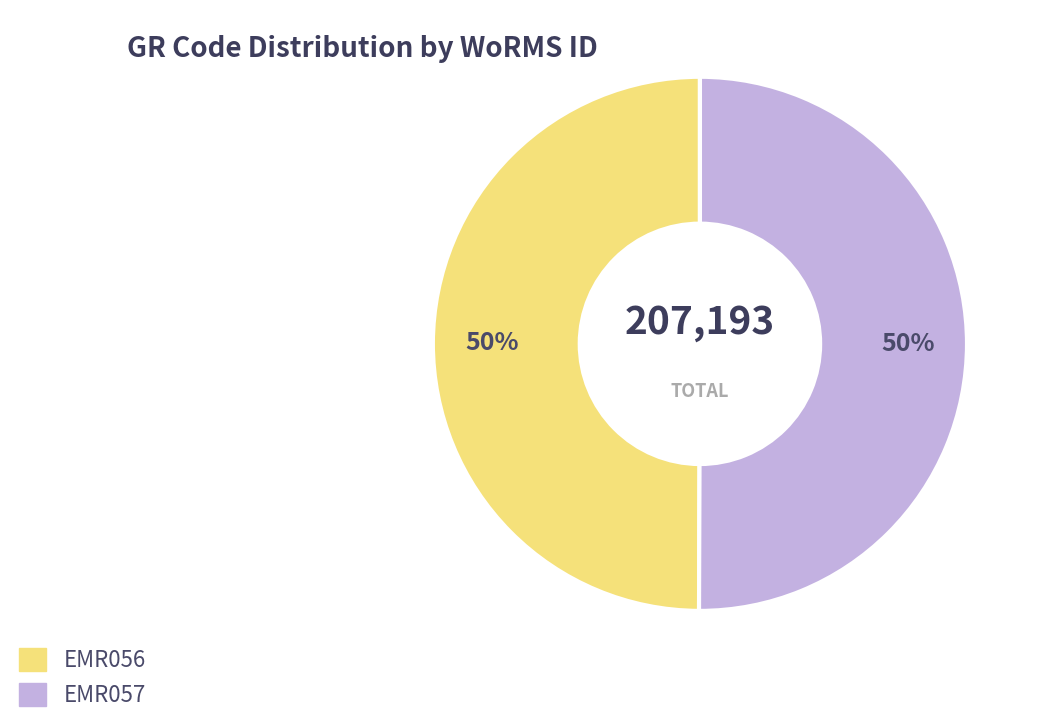

How many slices are in this pie chart?

2